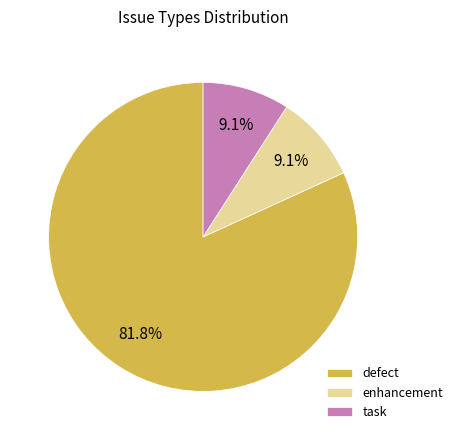

To the nearest percent, what percentage of the pie is enhancement?

9%